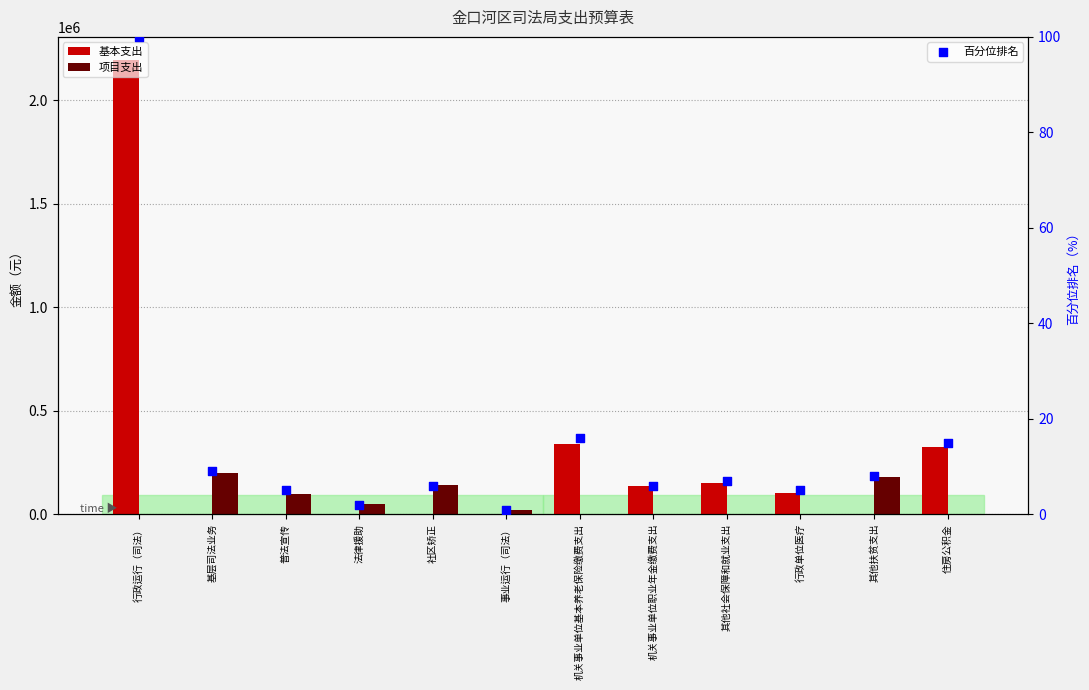

At how many categories does at least one series exceed 2007981?

1